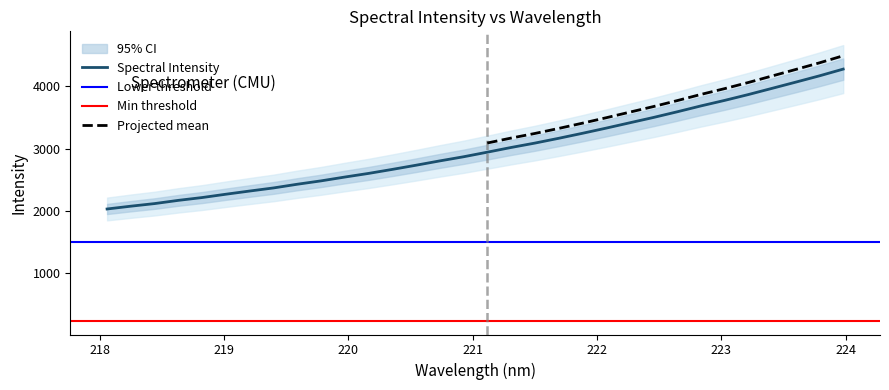

What is the maximum value shown in the chart?

4275.9